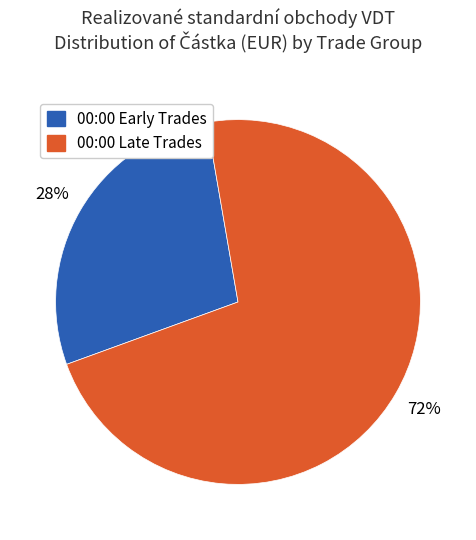

Is there a majority slice in this chart?

Yes